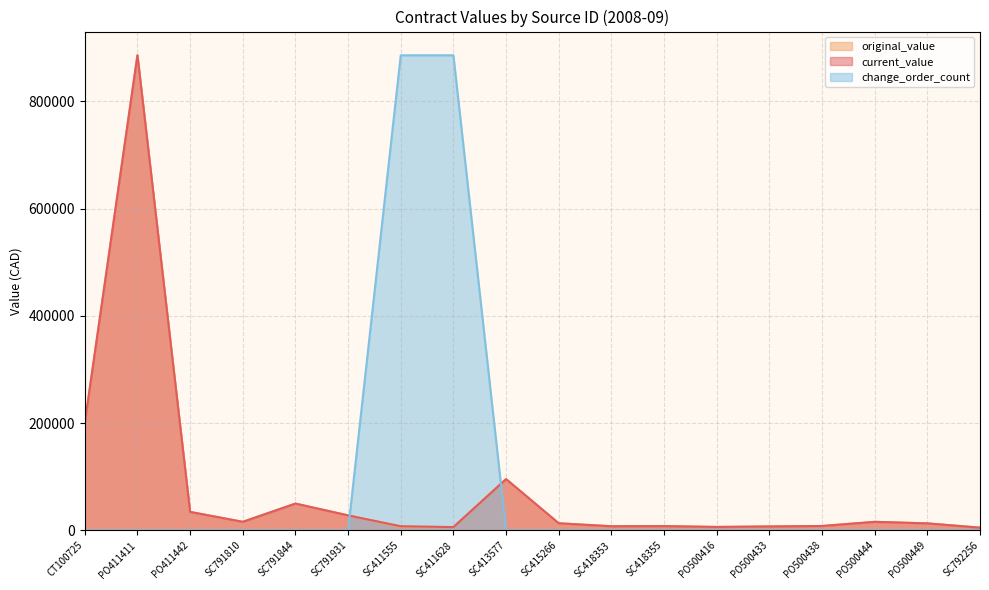

How many intersections are there between current_value and change_order_count?

2